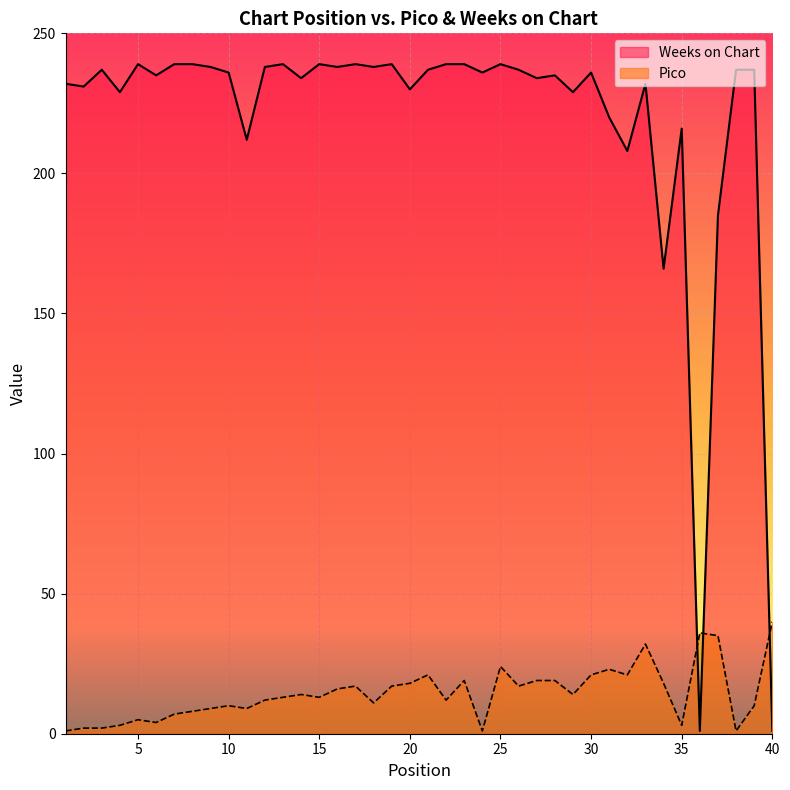

What is the value of the Weeks on Chart point at the 11th from the left?

212